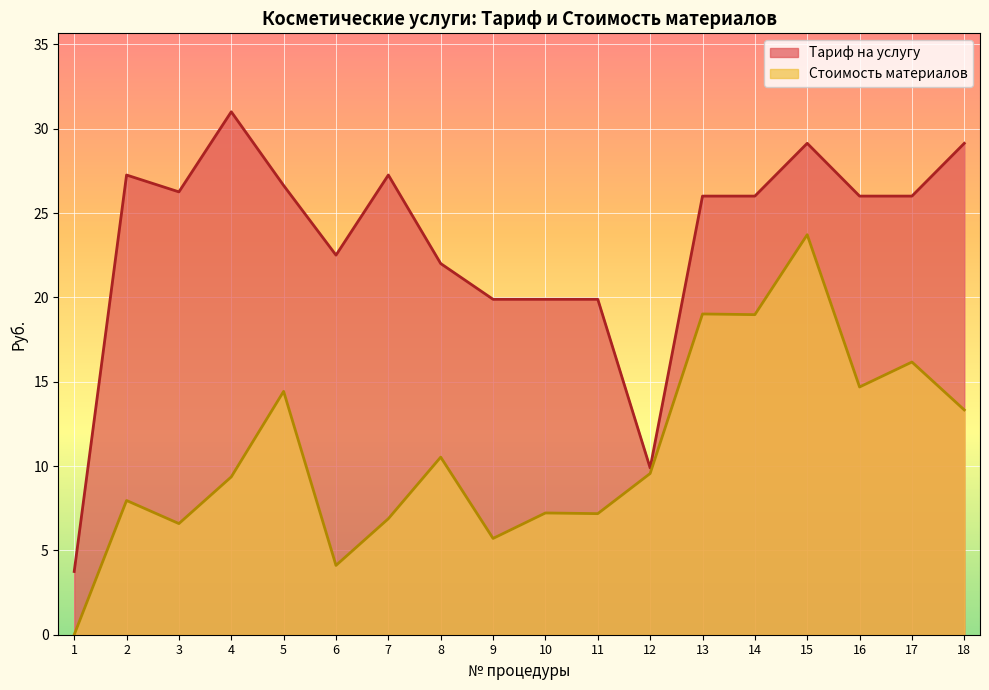

At which category is the sum across all series the highest?

15